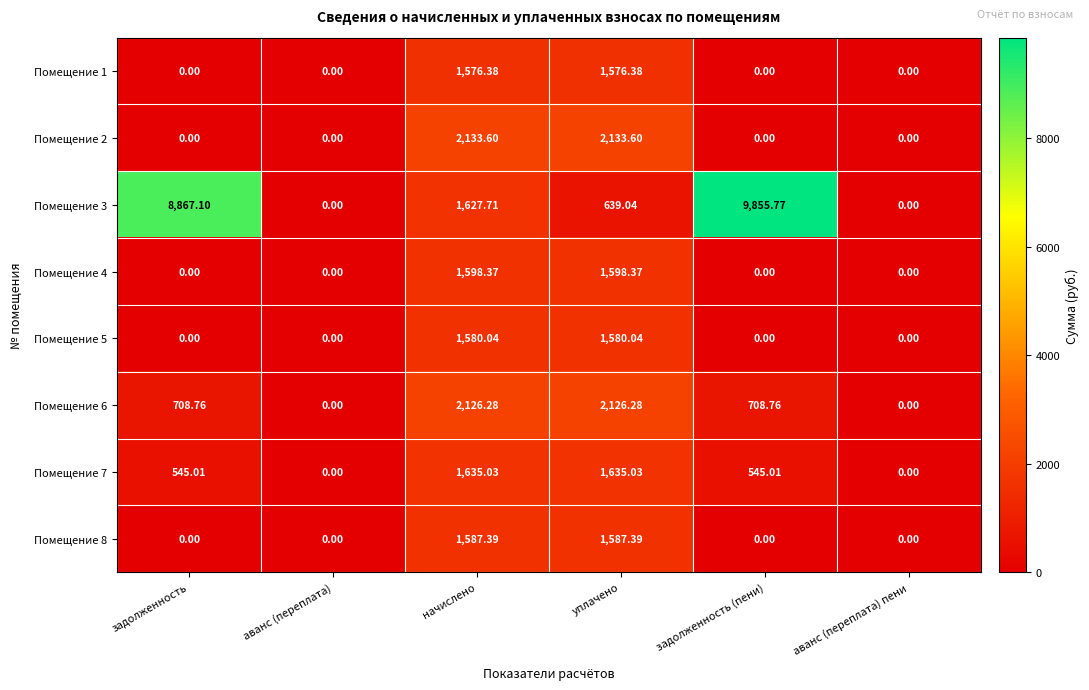

At which label is Помещение 3 closest to 4927?

начислено